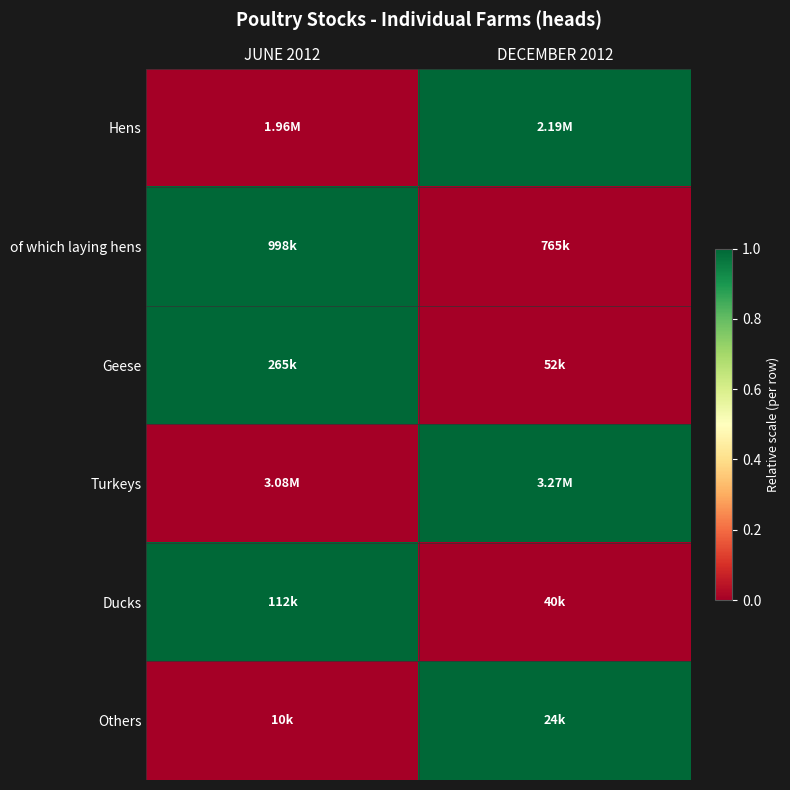

Reading right to left, transcribe all the data shown in this chart.

Hens: DECEMBER 2012=1	JUNE 2012=0
of which laying hens: DECEMBER 2012=0	JUNE 2012=1
Geese: DECEMBER 2012=0	JUNE 2012=1
Turkeys: DECEMBER 2012=1	JUNE 2012=0
Ducks: DECEMBER 2012=0	JUNE 2012=1
Others: DECEMBER 2012=1	JUNE 2012=0